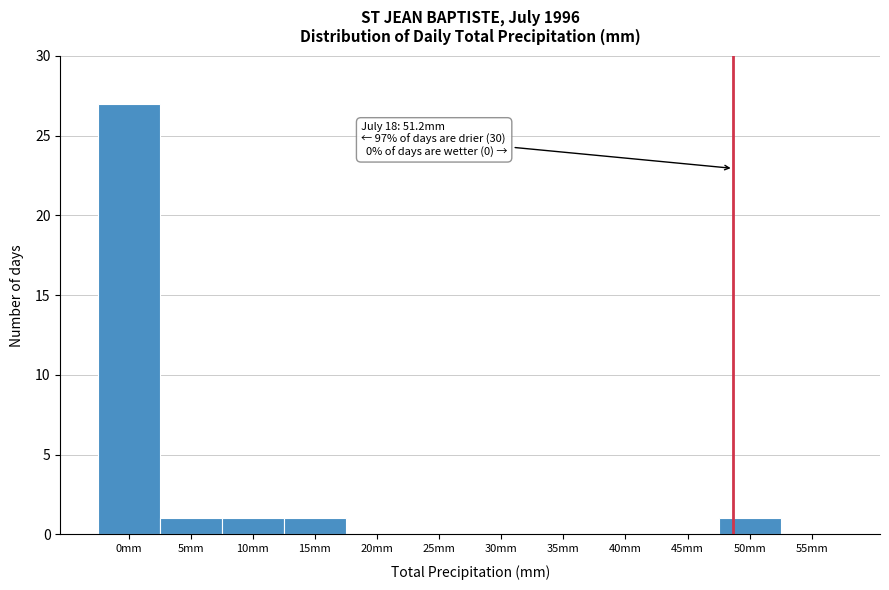

Reading left to right, what are all the values shown in this chart?

0mm=27	5mm=1	10mm=1	15mm=1	20mm=0	25mm=0	30mm=0	35mm=0	40mm=0	45mm=0	50mm=1	55mm=0